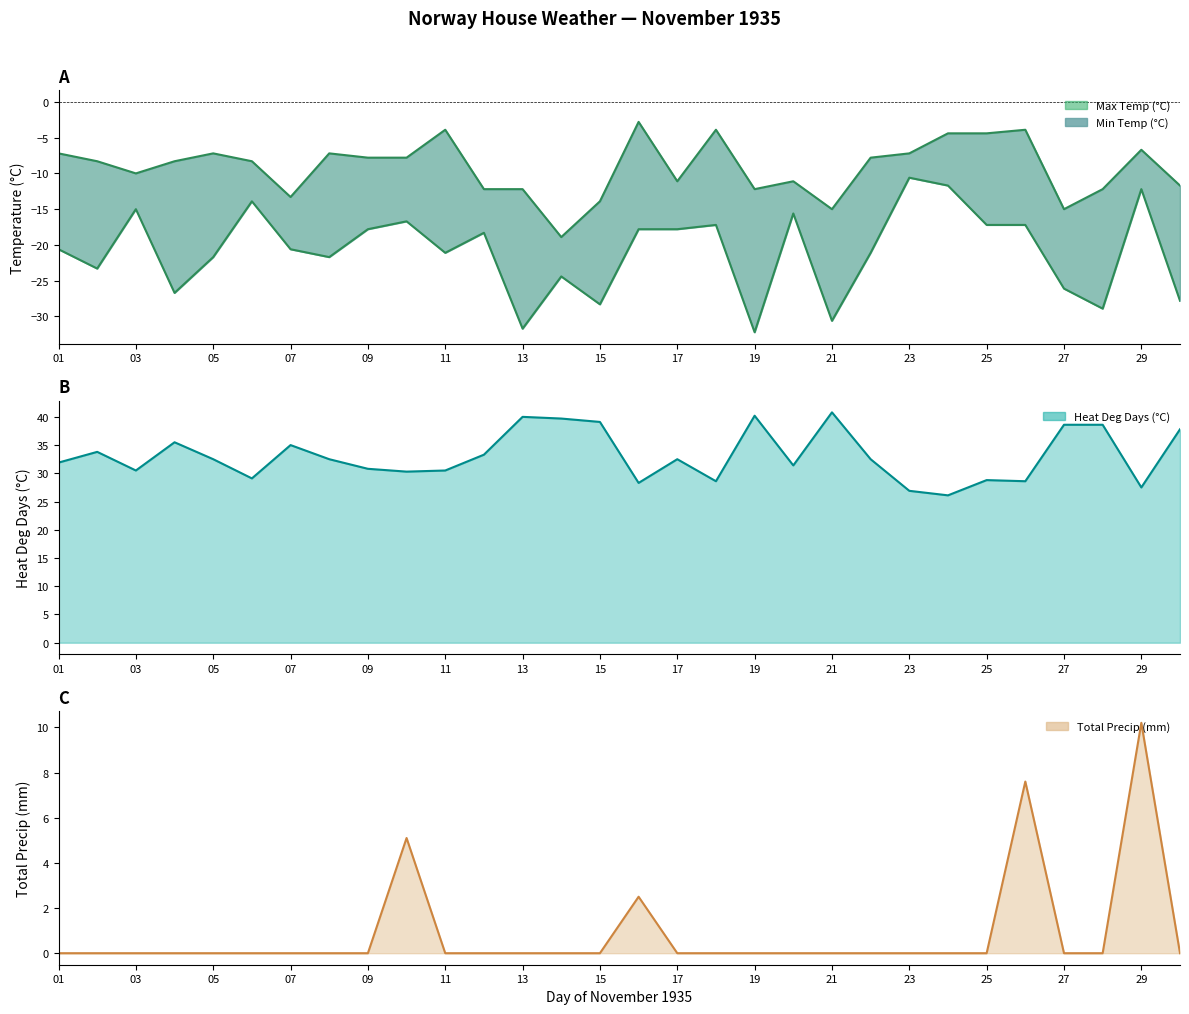

Reading left to right, transcribe all the data shown in this chart.

Max Temp (°C): 01=-7.2	02=-8.3	03=-10.0	04=-8.3	05=-7.2	06=-8.3	07=-13.3	08=-7.2	09=-7.8	10=-7.8	11=-3.9	12=-12.2	13=-12.2	14=-18.9	15=-13.9	16=-2.8	17=-11.1	18=-3.9	19=-12.2	20=-11.1	21=-15.0	22=-7.8	23=-7.2	24=-4.4	25=-4.4	26=-3.9	27=-15.0	28=-12.2	29=-6.7	30=-11.7
Min Temp (°C): 01=-20.6	02=-23.3	03=-15.0	04=-26.7	05=-21.7	06=-13.9	07=-20.6	08=-21.7	09=-17.8	10=-16.7	11=-21.1	12=-18.3	13=-31.7	14=-24.4	15=-28.3	16=-17.8	17=-17.8	18=-17.2	19=-32.2	20=-15.6	21=-30.6	22=-21.1	23=-10.6	24=-11.7	25=-17.2	26=-17.2	27=-26.1	28=-28.9	29=-12.2	30=-27.8
Heat Deg Days (°C): 01=31.9	02=33.8	03=30.5	04=35.5	05=32.5	06=29.1	07=35.0	08=32.5	09=30.8	10=30.3	11=30.5	12=33.3	13=40.0	14=39.7	15=39.1	16=28.3	17=32.5	18=28.6	19=40.2	20=31.4	21=40.8	22=32.5	23=26.9	24=26.1	25=28.8	26=28.6	27=38.6	28=38.6	29=27.5	30=37.8
Total Precip (mm): 01=0.0	02=0.0	03=0.0	04=0.0	05=0.0	06=0.0	07=0.0	08=0.0	09=0.0	10=5.1	11=0.0	12=0.0	13=0.0	14=0.0	15=0.0	16=2.5	17=0.0	18=0.0	19=0.0	20=0.0	21=0.0	22=0.0	23=0.0	24=0.0	25=0.0	26=7.6	27=0.0	28=0.0	29=10.2	30=0.0